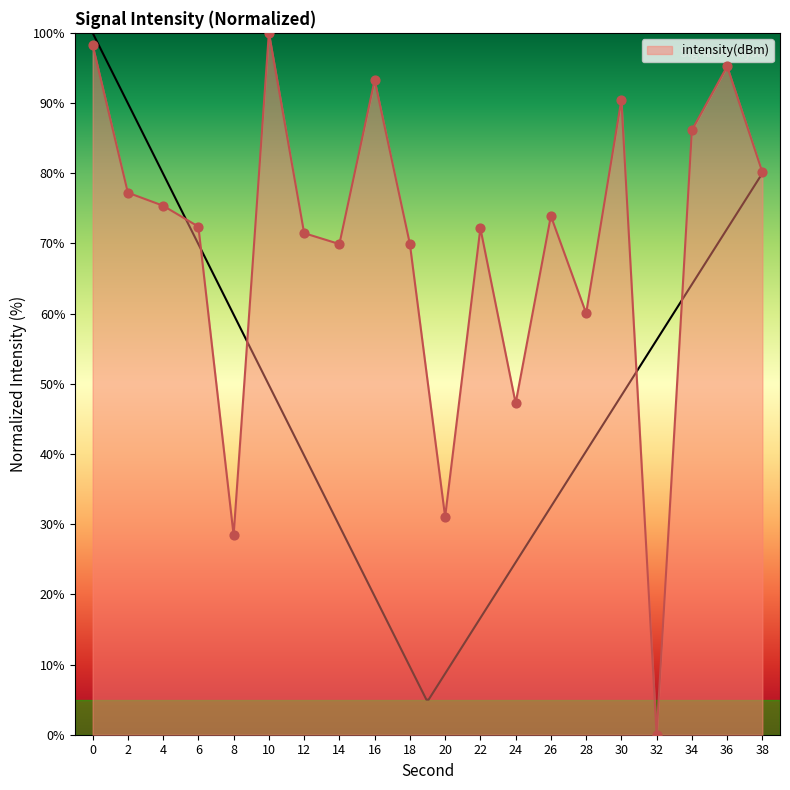

Between 10 and 12, which is larger?

10